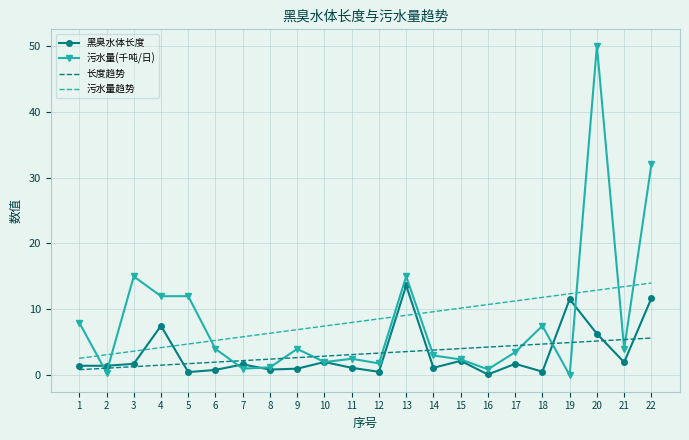

Is it true that 长度趋势 equals 1.8 at 21?

False